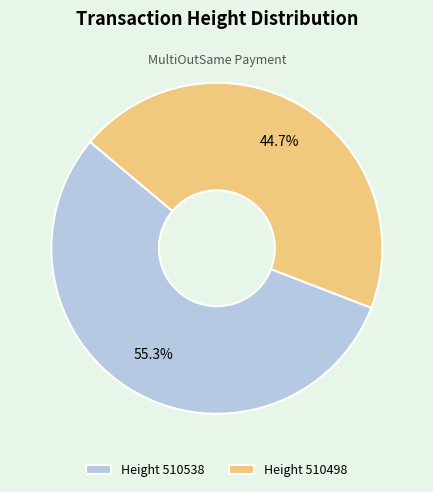

Is there a majority slice in this chart?

Yes